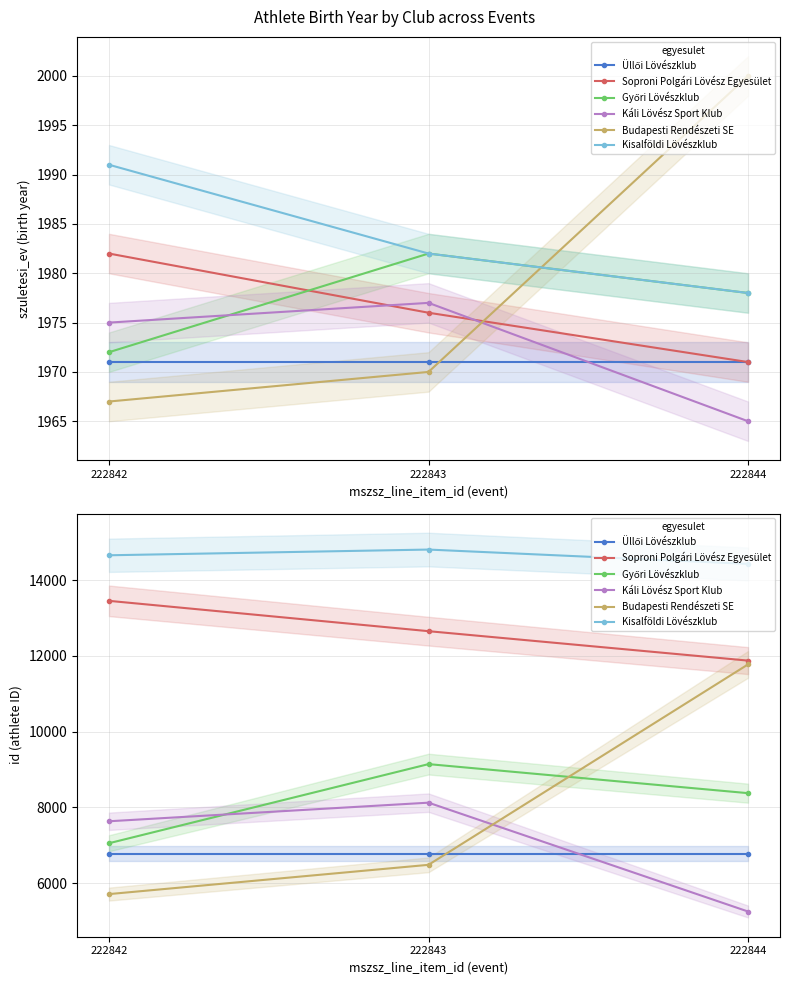

What is the difference between the second highest and minimum values in the Káli Lövész Sport Klub series?

2383